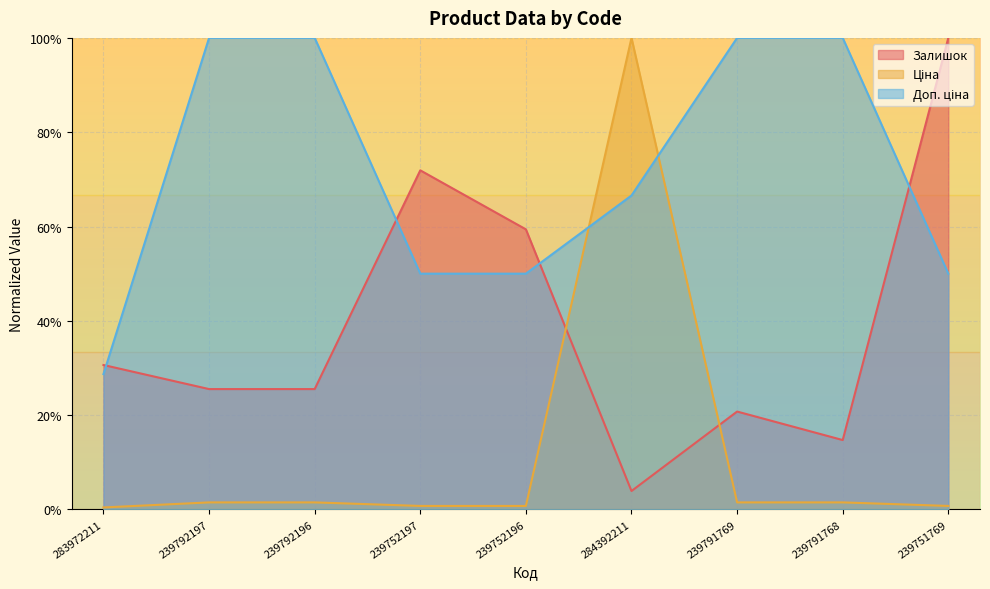

What is the total value across all series at 239791769?

1.2